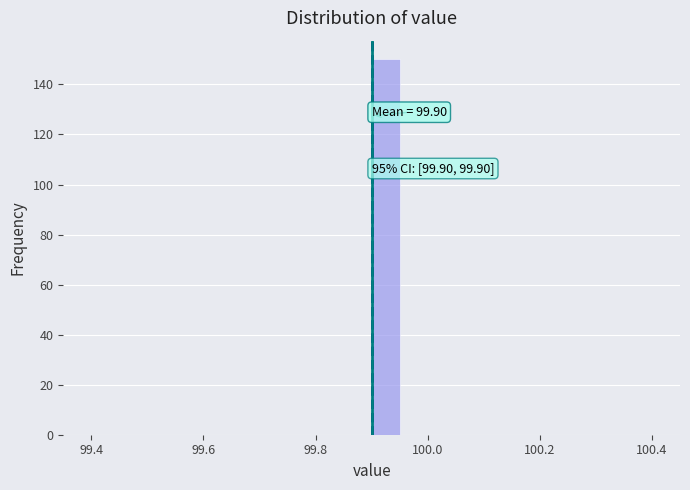

Around what value on the x-axis is the tallest bar? Give the approximate position of its centre, as read against the axis.

99.92